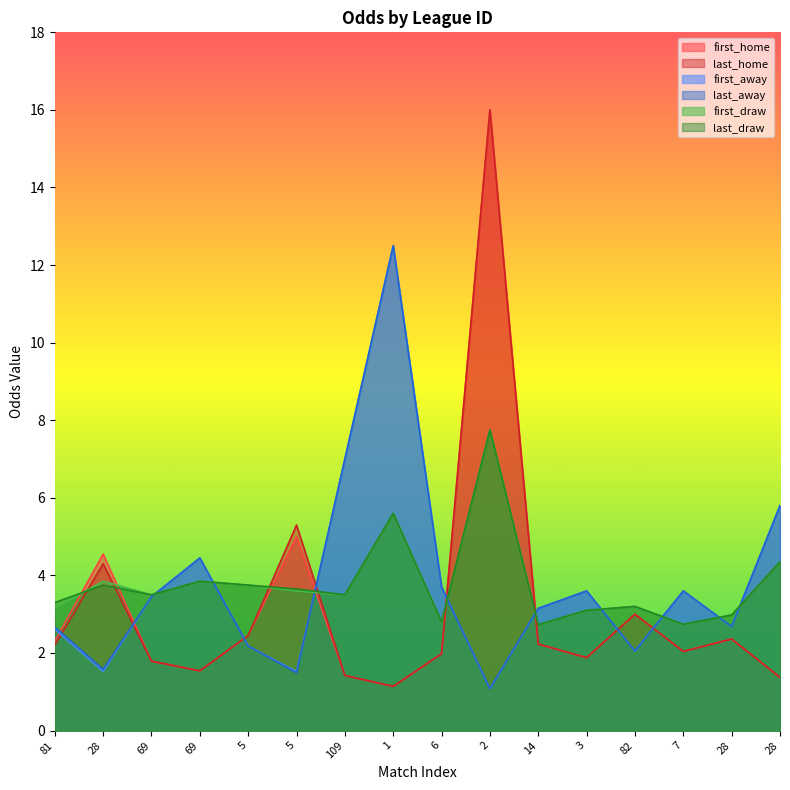

Which series has the largest range (max minus min)?

first_home